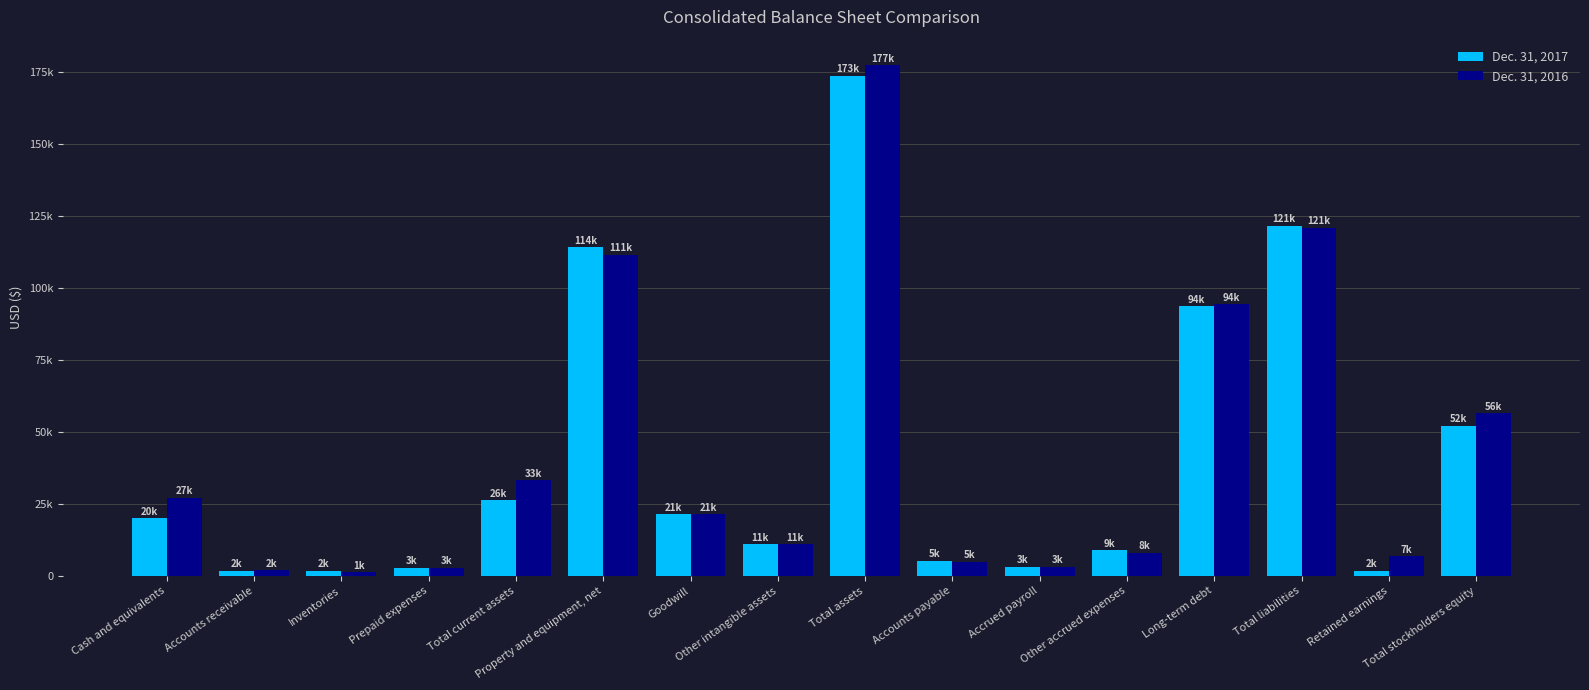

Is it true that Dec. 31, 2017 equals 3115 at Accrued payroll?

True